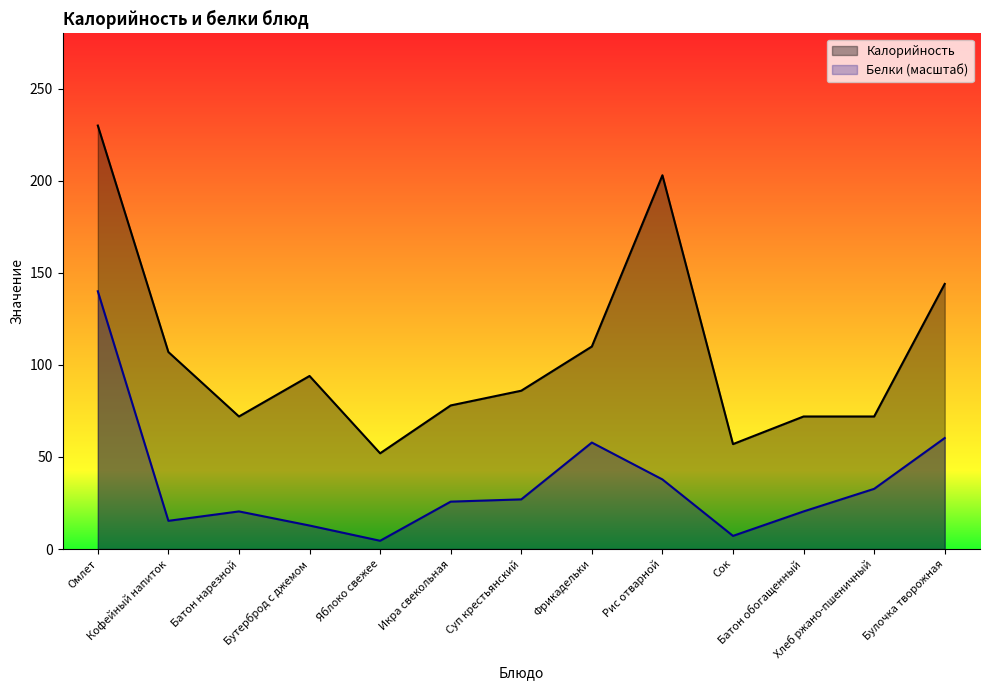

Which series changed the most between Суп крестьянский and Фрикадельки?

Белки (масштаб)